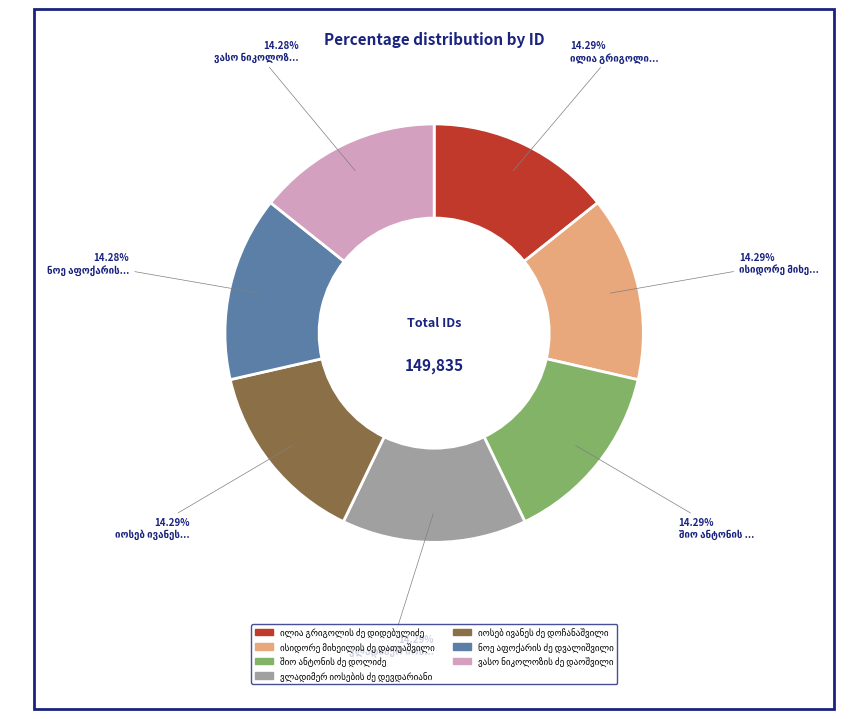

Does any single category account for the majority?

No